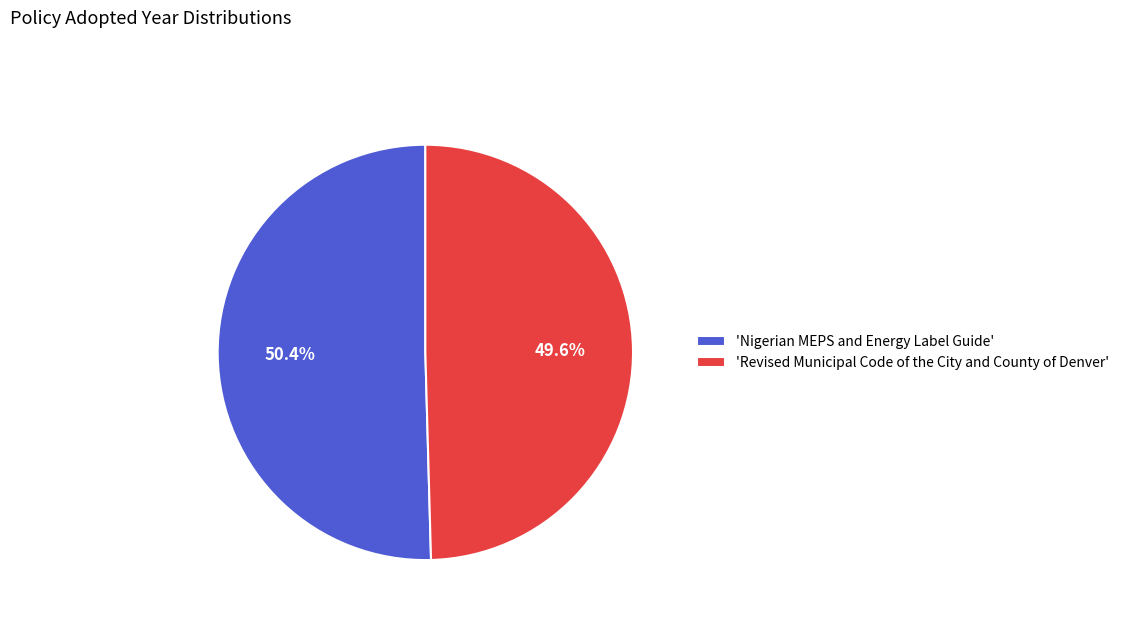

To the nearest percent, what is the average slice percentage?

50%